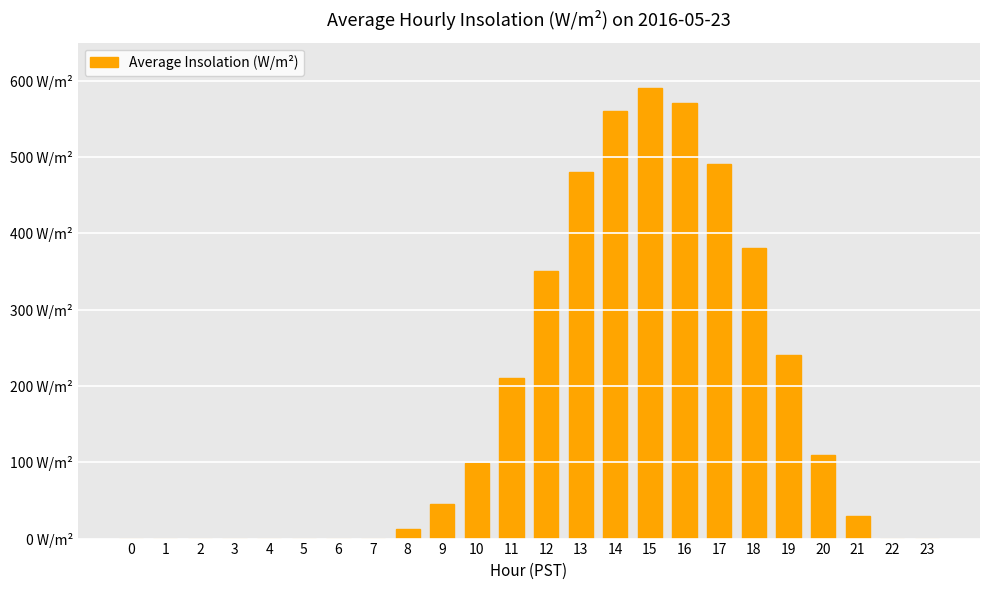

Are the bars horizontal?

No